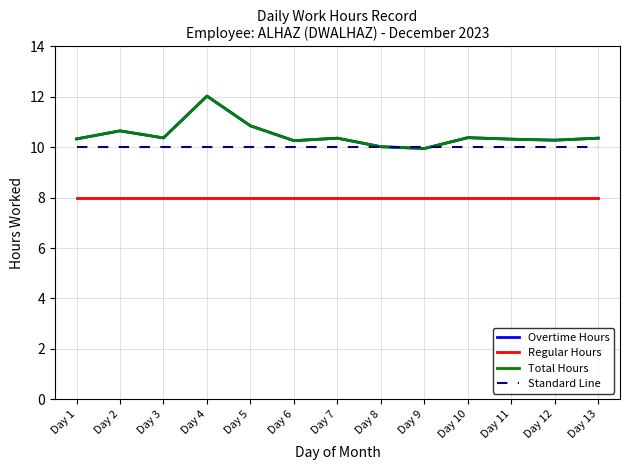

Does the chart have visible grid lines?

Yes